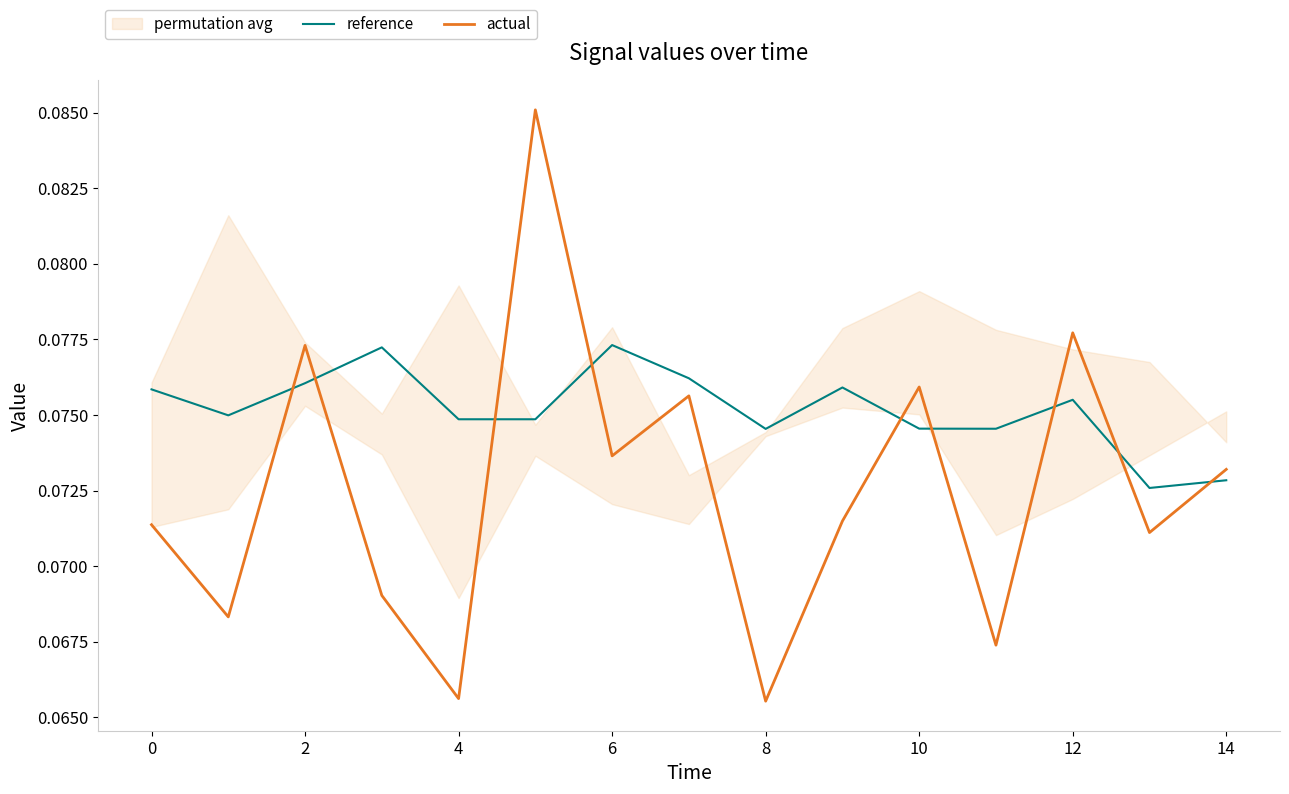

The value of actual at 8 is 0.0. True or false?

False